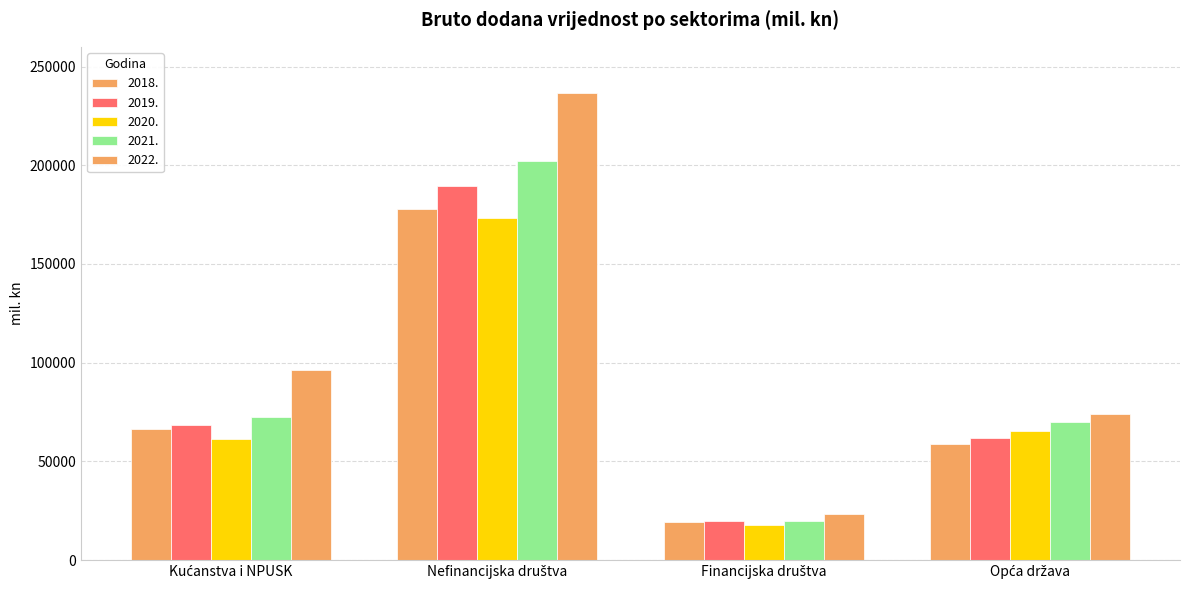

Does the chart contain any negative values?

No